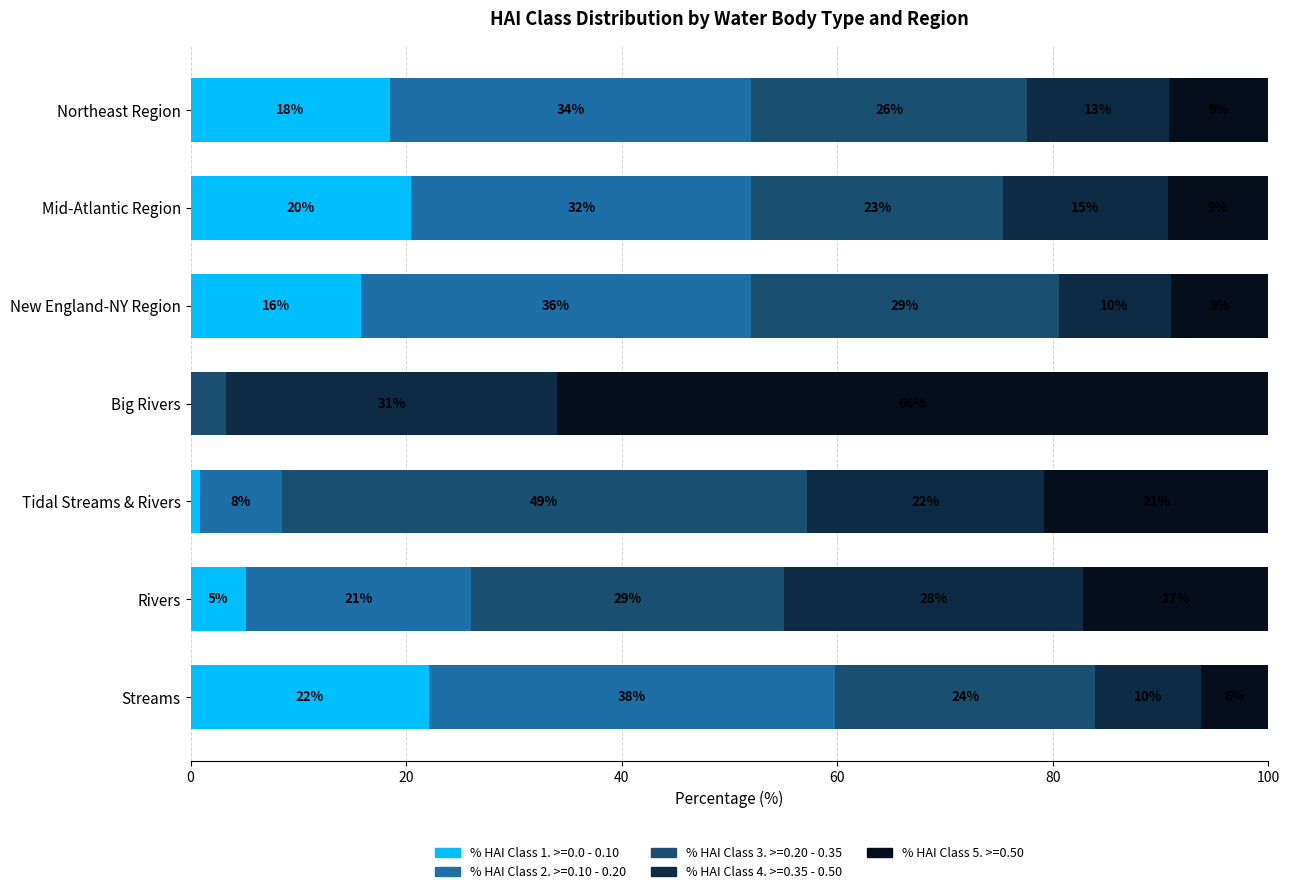

What are all the series names shown in the legend?

% HAI Class 1. >=0.0 - 0.10, % HAI Class 2. >=0.10 - 0.20, % HAI Class 3. >=0.20 - 0.35, % HAI Class 4. >=0.35 - 0.50, % HAI Class 5. >=0.50